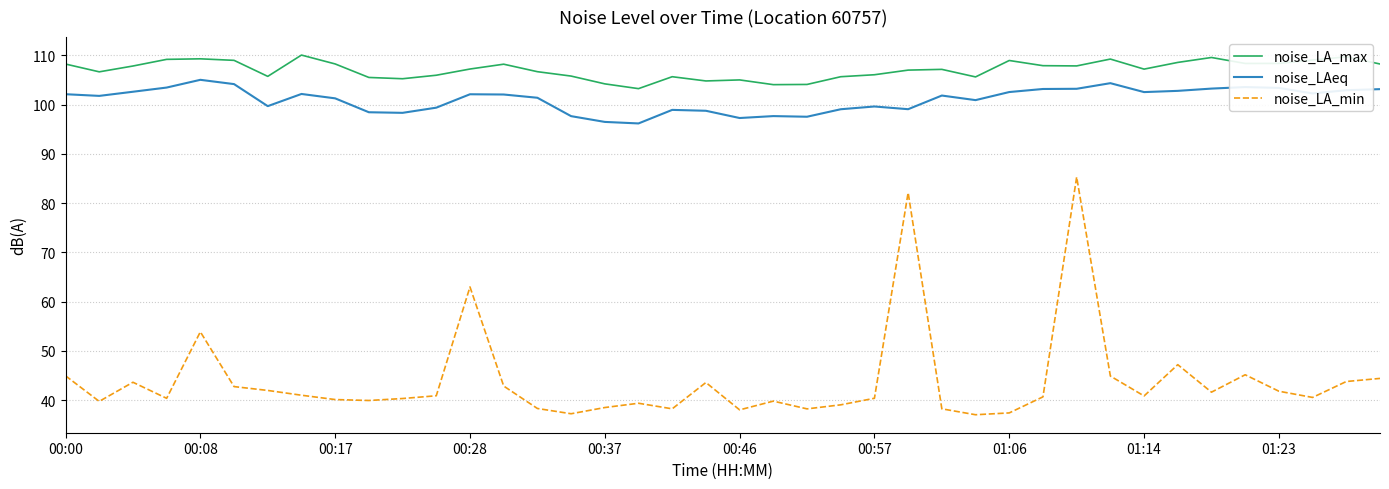

List the series in order of their peak value, highest first.

noise_LA_max, noise_LAeq, noise_LA_min